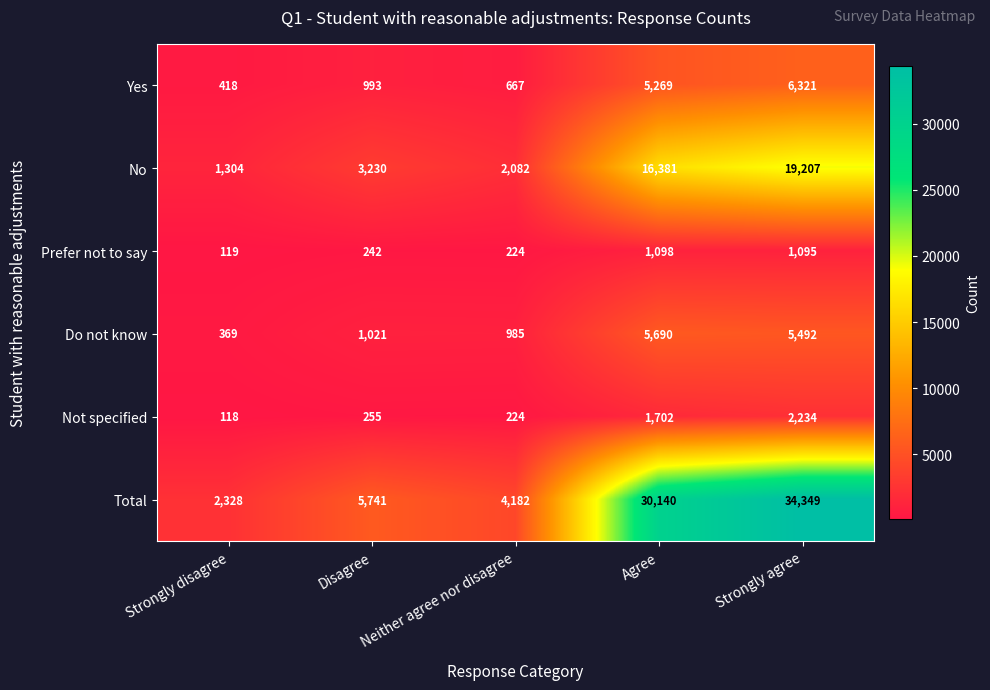

What is the sum of all Yes values?

13668